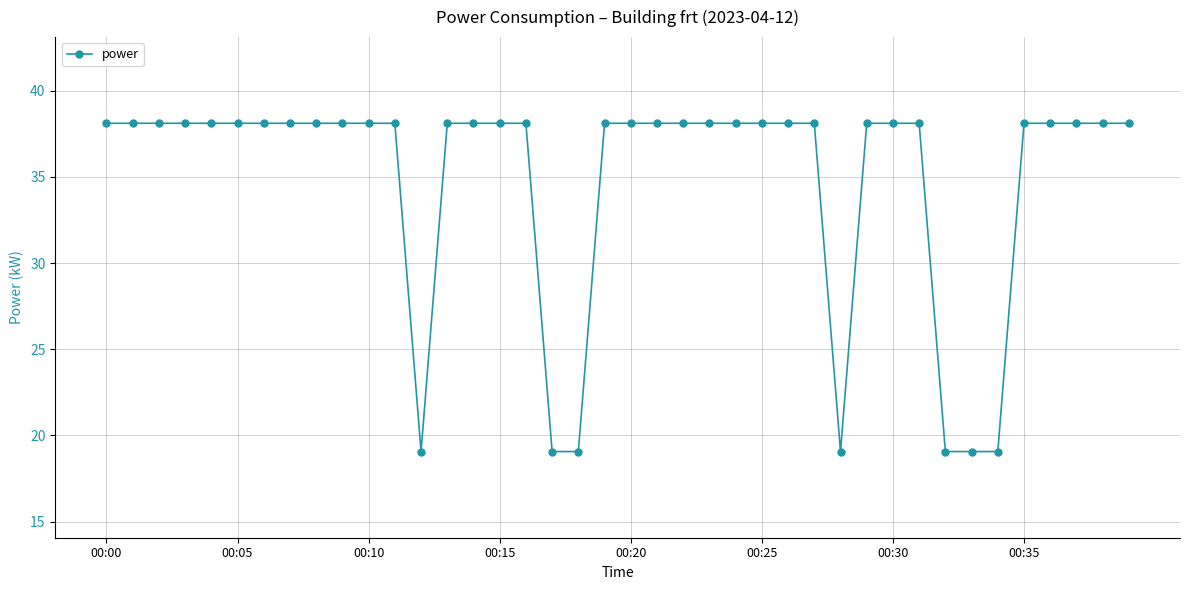

What is the maximum value shown in the chart?

38.1